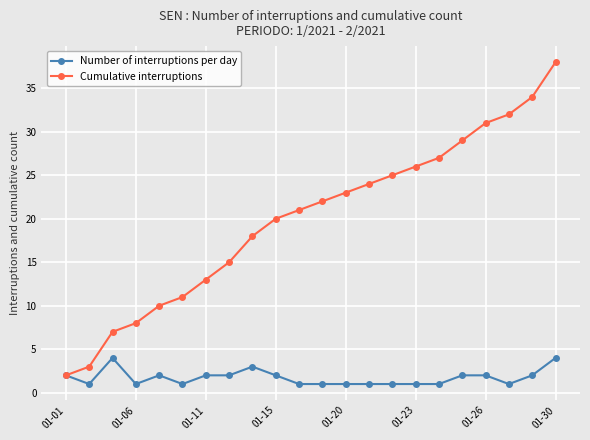

List the series in order of their overall mean, lowest first.

Number of interruptions per day, Cumulative interruptions